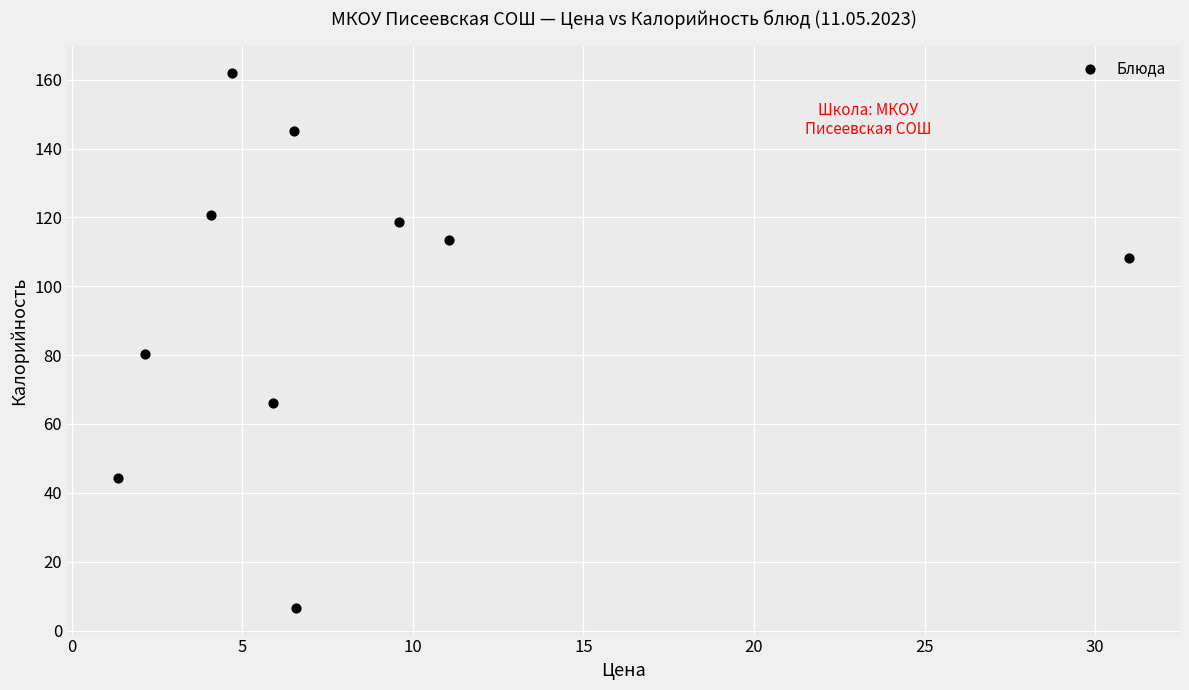

What is the average Y value?

96.6